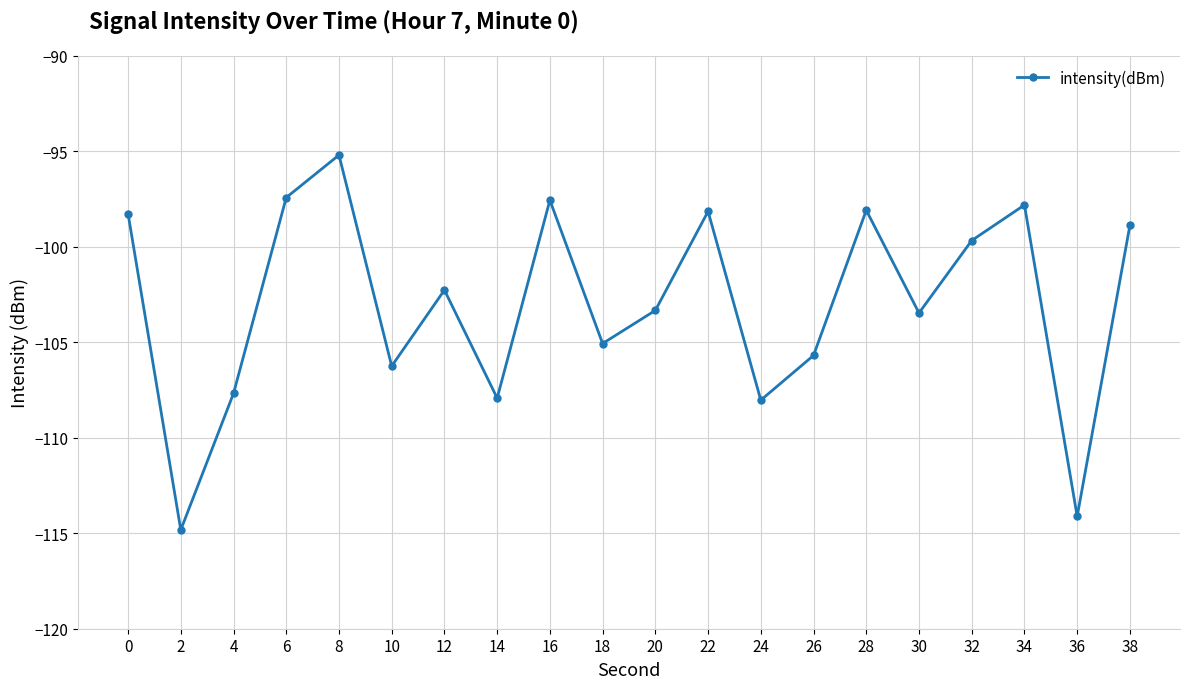

Count the number of categories in the chart.

20